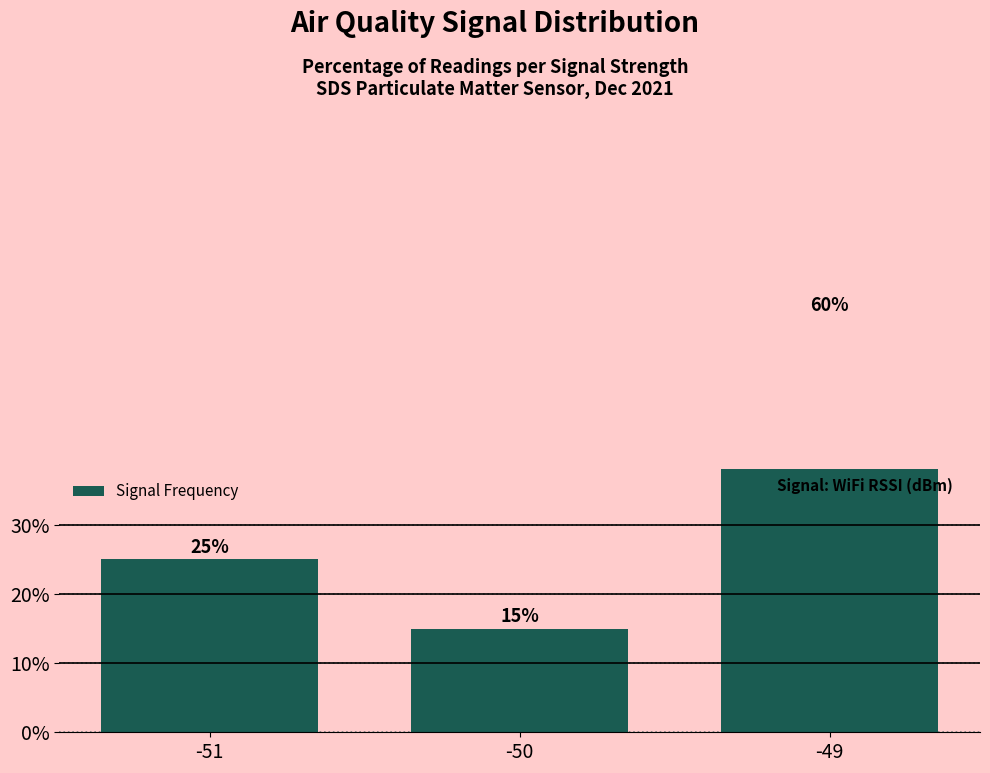

Rank the categories by value from highest to lowest.

-49, -51, -50